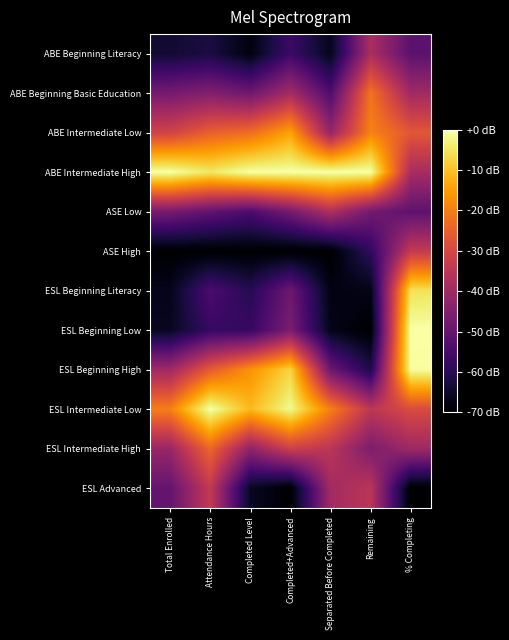

Which series has the largest total across all categories?

ABE Intermediate High